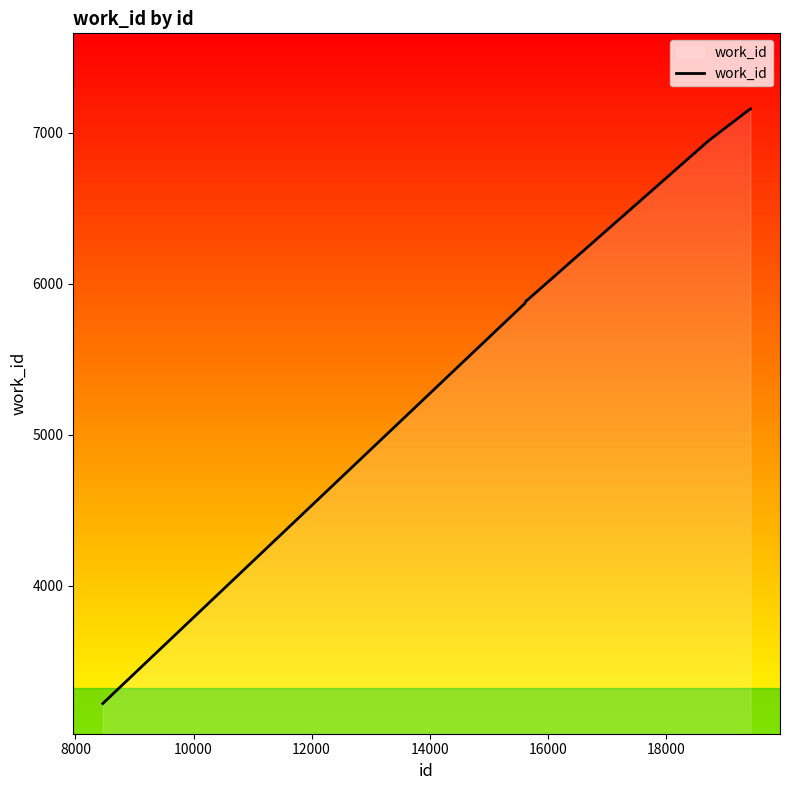

Count the number of categories in the chart.

10